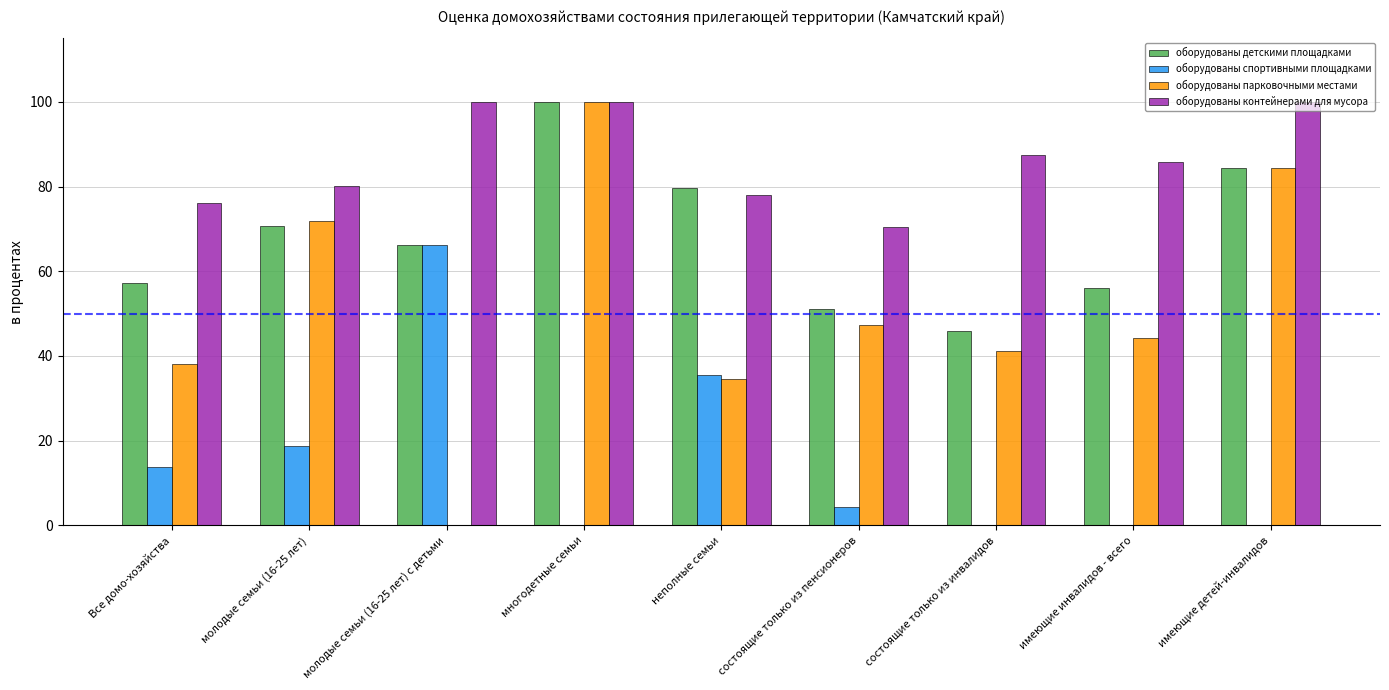

Reading left to right, list all the values displayed in this chart.

оборудованы детскими площадками: Все домо-хозяйства=57.3	молодые семьи (16-25 лет)=70.6	молодые семьи (16-25 лет) с детьми=66.2	многодетные семьи=100.0	неполные семьи=79.7	состоящие только из пенсионеров=51.1	состоящие только из инвалидов=46.0	имеющие инвалидов - всего=56.1	имеющие детей-инвалидов=84.4
оборудованы спортивными площадками: Все домо-хозяйства=13.8	молодые семьи (16-25 лет)=18.7	молодые семьи (16-25 лет) с детьми=66.2	многодетные семьи=0.0	неполные семьи=35.6	состоящие только из пенсионеров=4.3	состоящие только из инвалидов=0.0	имеющие инвалидов - всего=0.0	имеющие детей-инвалидов=0.0
оборудованы парковочными местами: Все домо-хозяйства=38.2	молодые семьи (16-25 лет)=71.8	молодые семьи (16-25 лет) с детьми=0.0	многодетные семьи=100.0	неполные семьи=34.7	состоящие только из пенсионеров=47.2	состоящие только из инвалидов=41.2	имеющие инвалидов - всего=44.3	имеющие детей-инвалидов=84.4
оборудованы контейнерами для мусора: Все домо-хозяйства=76.2	молодые семьи (16-25 лет)=80.1	молодые семьи (16-25 лет) с детьми=100.0	многодетные семьи=100.0	неполные семьи=78.0	состоящие только из пенсионеров=70.5	состоящие только из инвалидов=87.6	имеющие инвалидов - всего=85.9	имеющие детей-инвалидов=100.0